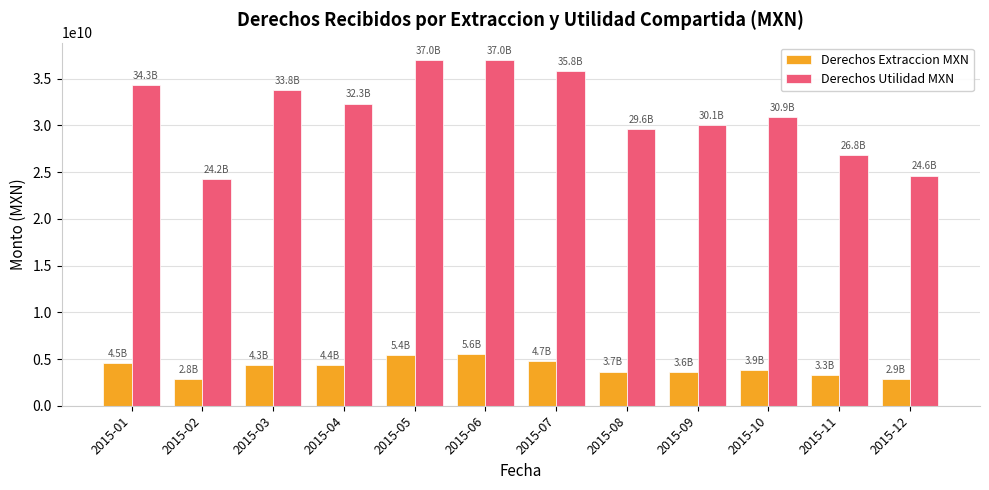

Where is Derechos Utilidad MXN nearest to the value 30624457559?

2015-10